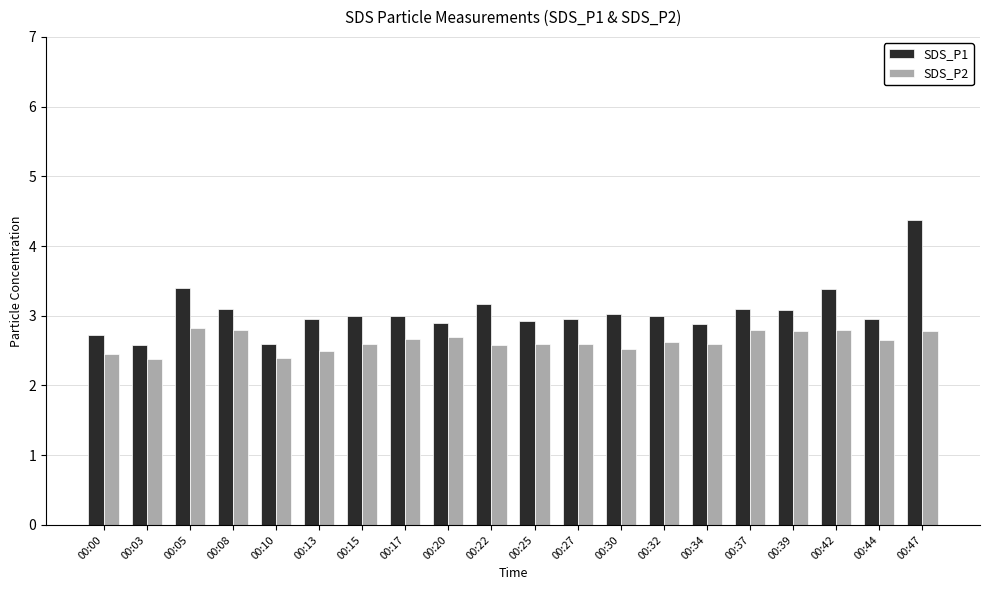

How many SDS_P2 values are between 2 and 3?

20